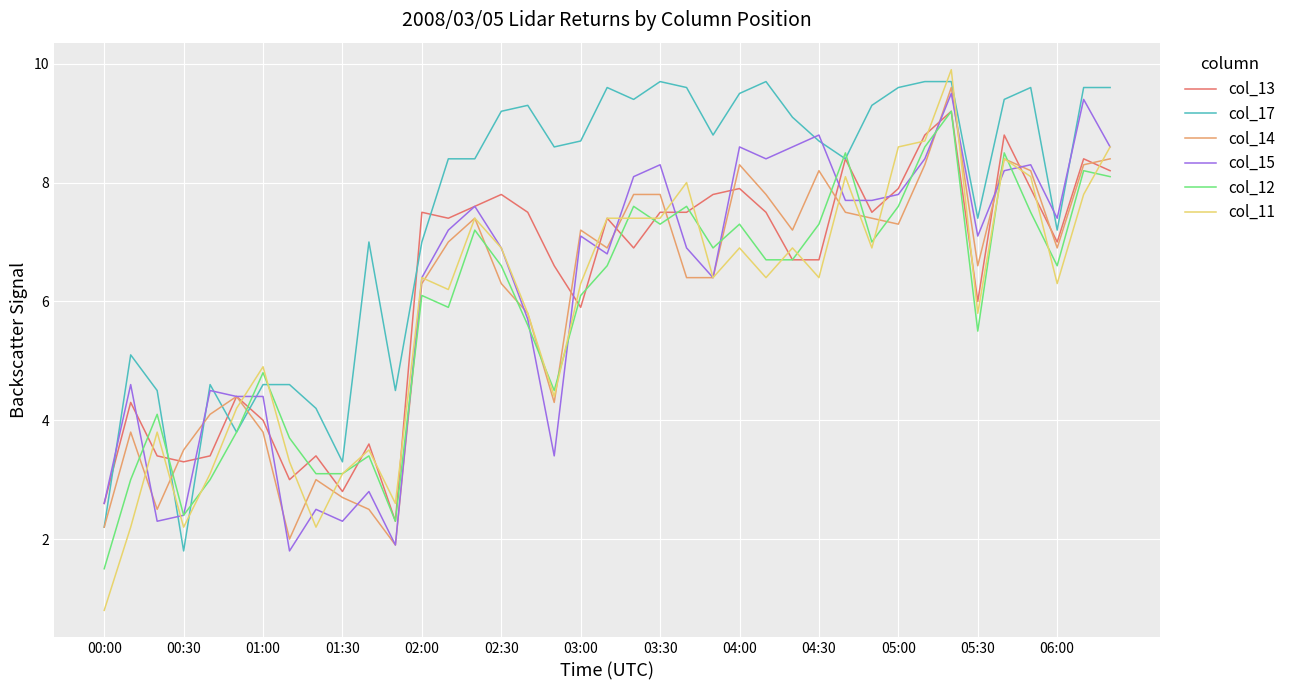

What is the difference between the maximum and second lowest values in the col_14 series?

7.6